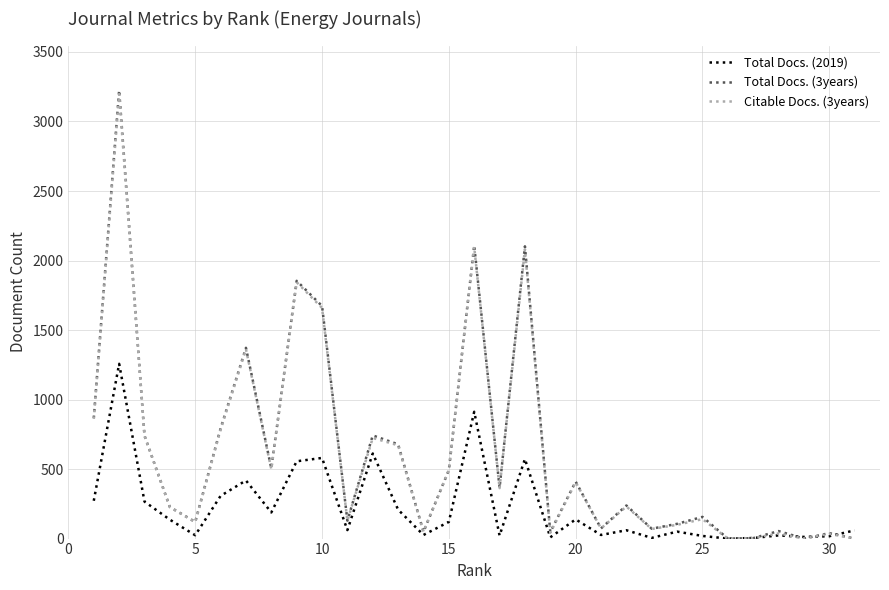

What is the maximum value shown in the chart?

3224